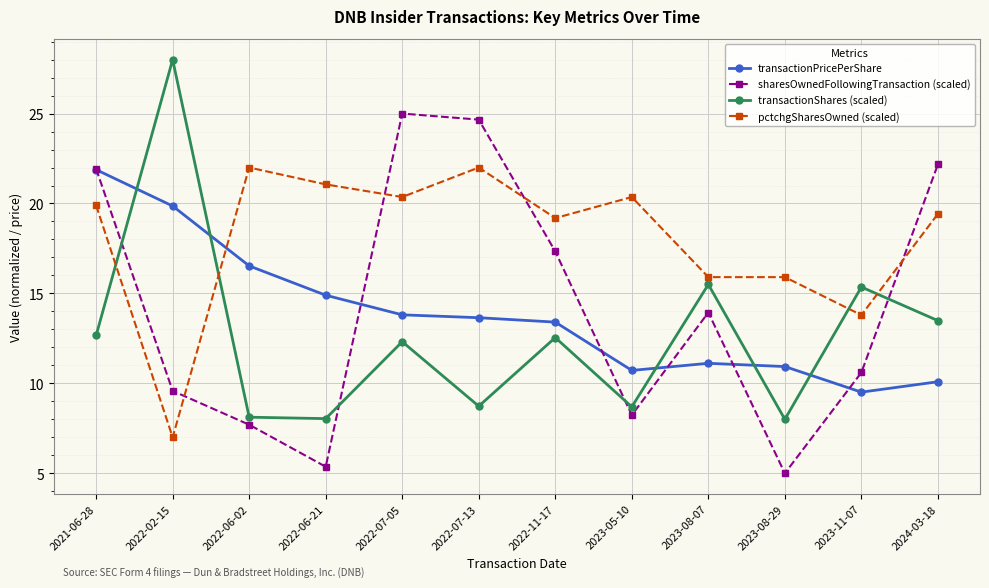

What is the minimum value shown in the chart?

5.0